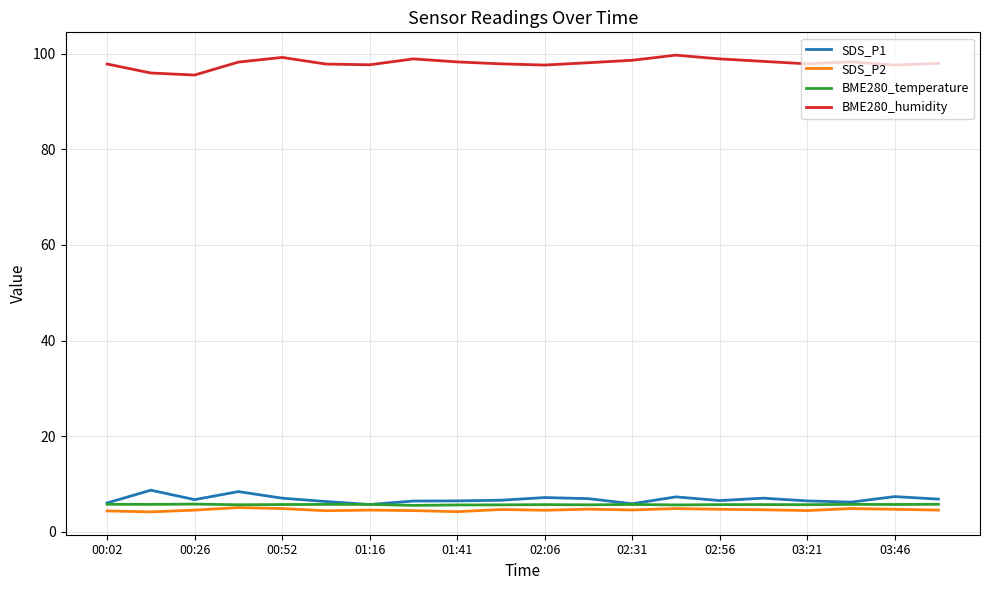

True or false: BME280_temperature and BME280_humidity intersect in this chart.

False